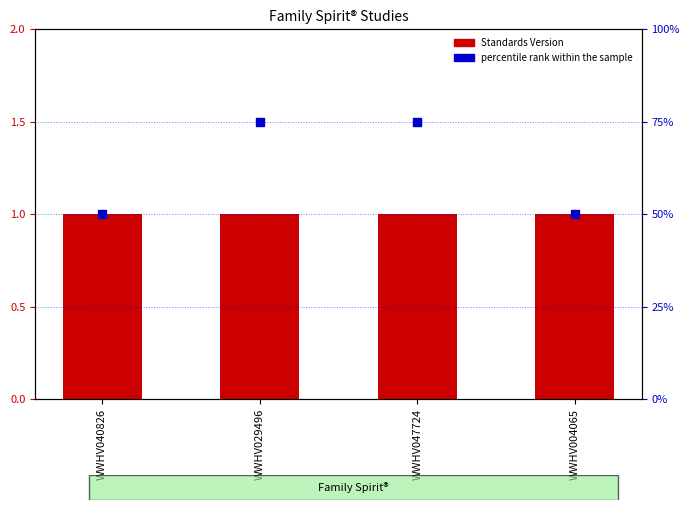

Which series has the widest spread of Y values?

percentile rank within the sample